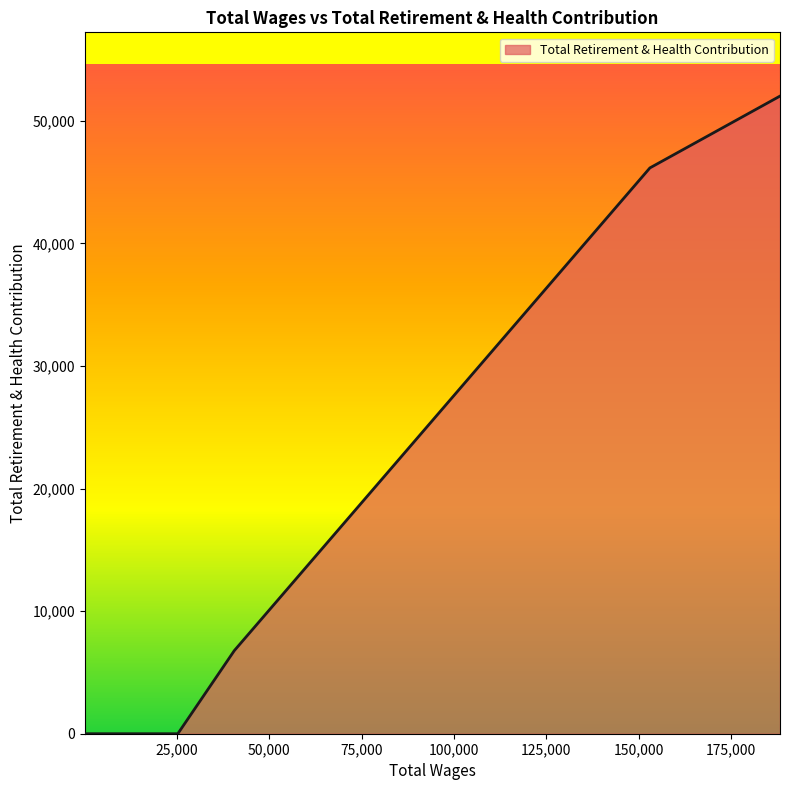

What is the maximum value shown in the chart?

52013